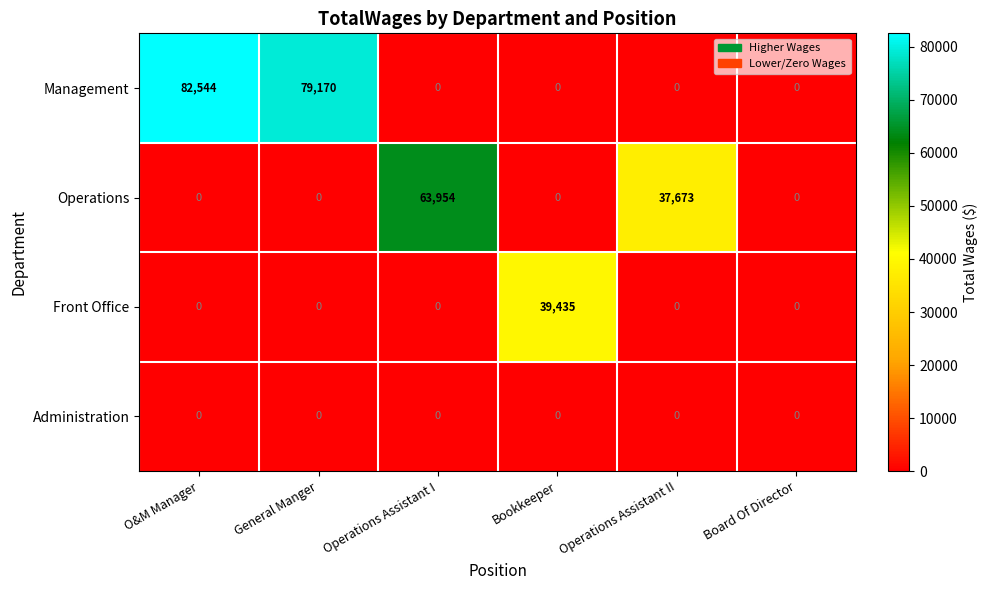

Which series has the largest total across all categories?

Management